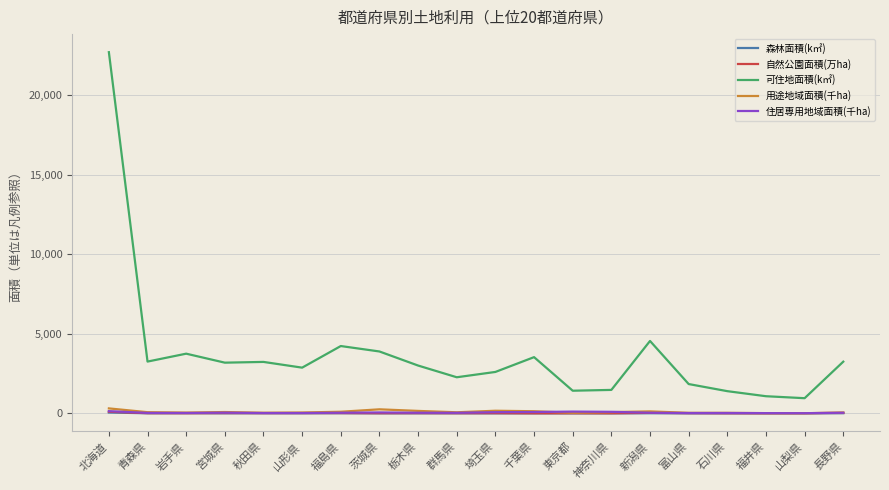

What is the difference between the maximum and minimum values in the 用途地域面積(千ha) series?

304.7